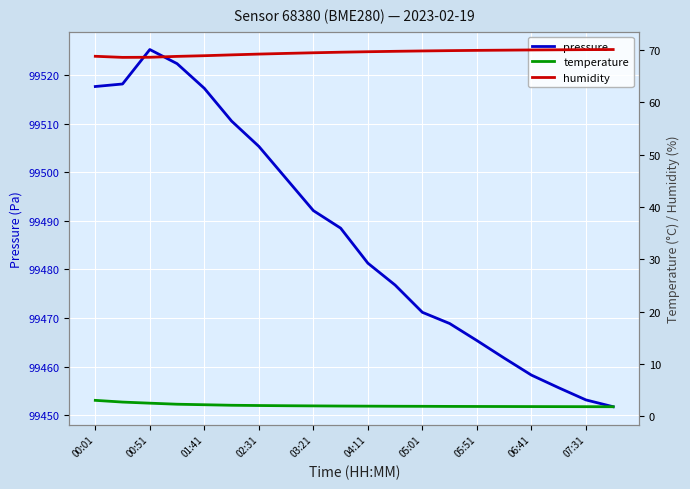

Which category has the highest value in the pressure series?

00:51